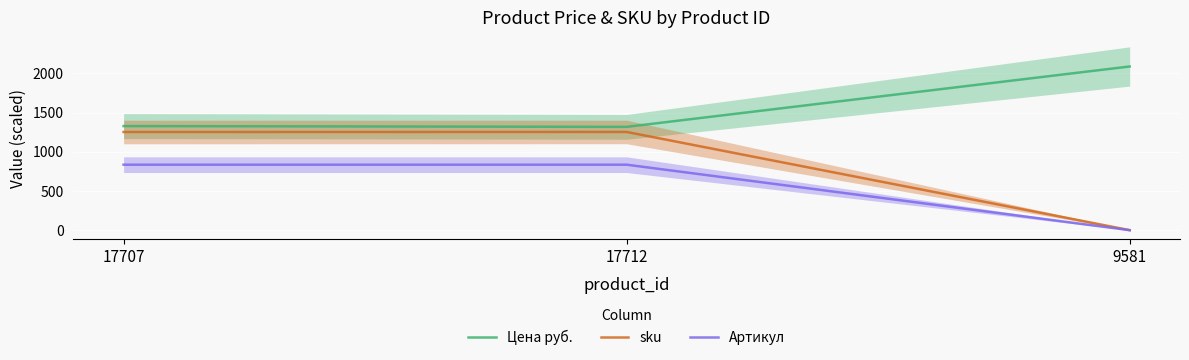

At how many categories does at least one series exceed 1119?

3